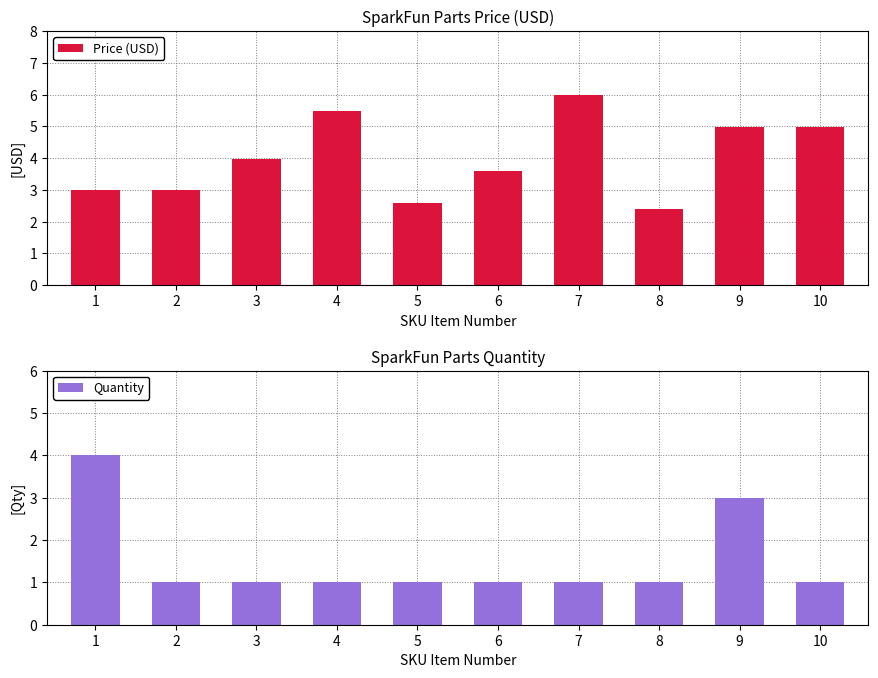

What is the value of the Price (USD) bar at the 7th from the left?

6.0